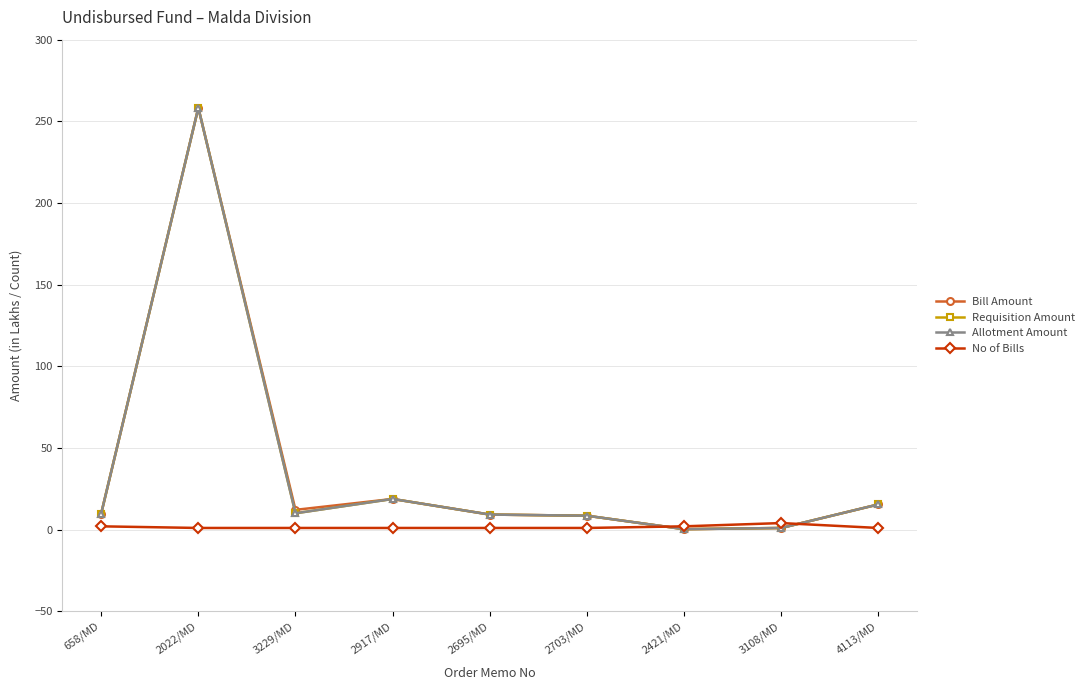

Is this an area chart (filled region under the line)?

No